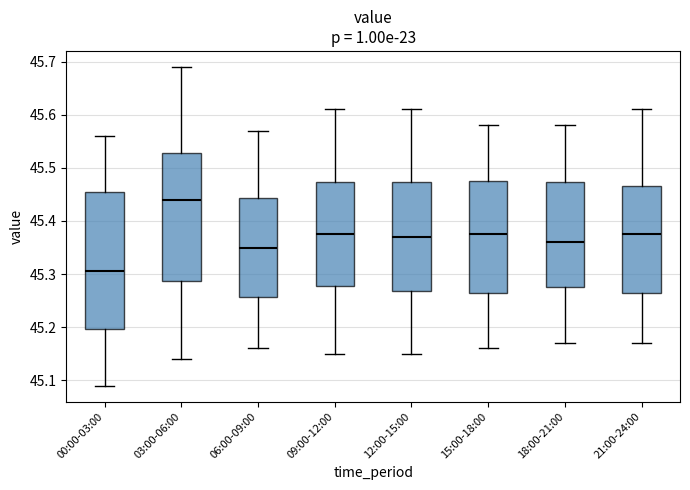

Which box's median line is the lowest?

00:00-03:00